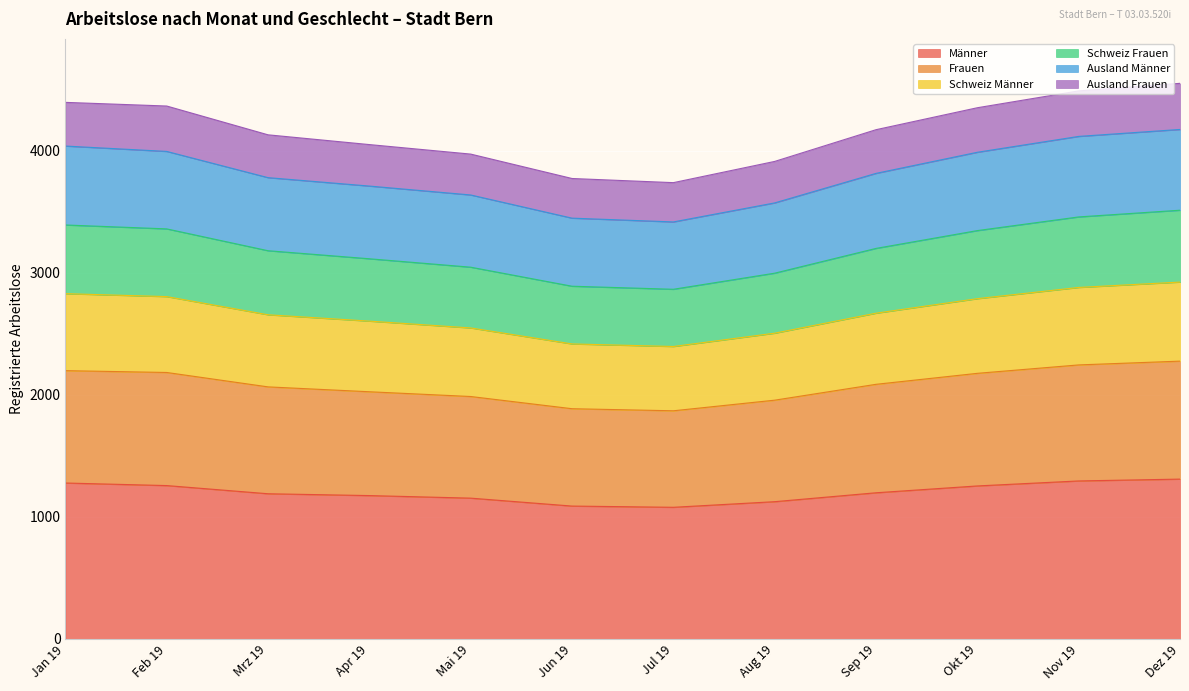

What is the total value across all series at Mrz 19?

4132